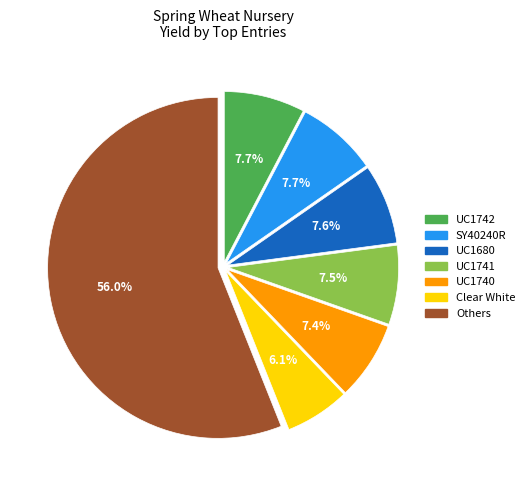

Is the sum of UC1742 and UC1680 greater than half?

No